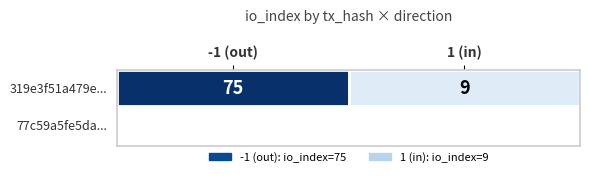

What is the difference between the values at -1 (out) and 1 (in)?

0.9